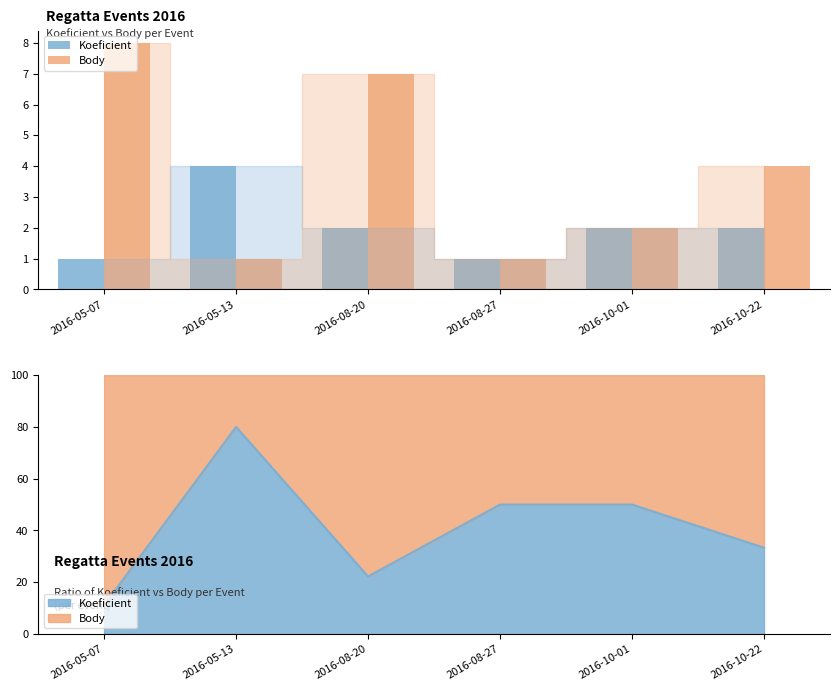

Reading left to right, what are all the values shown in this chart?

Koeficient: 1	4	2	1	2	2
Body: 8	1	7	1	2	4